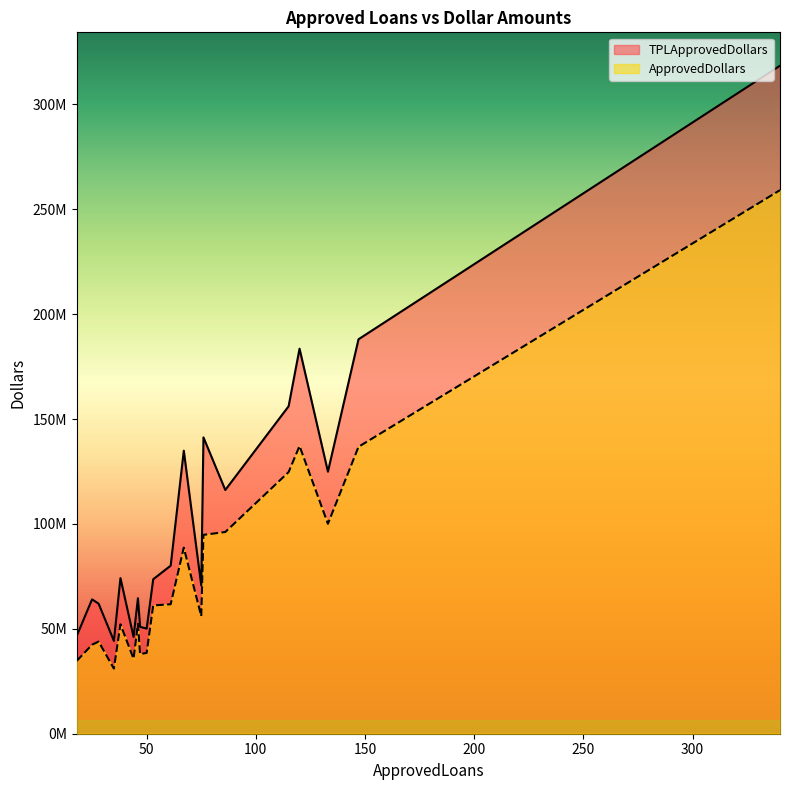

Between 133 and 75, which series saw the biggest shift?

TPLApprovedDollars